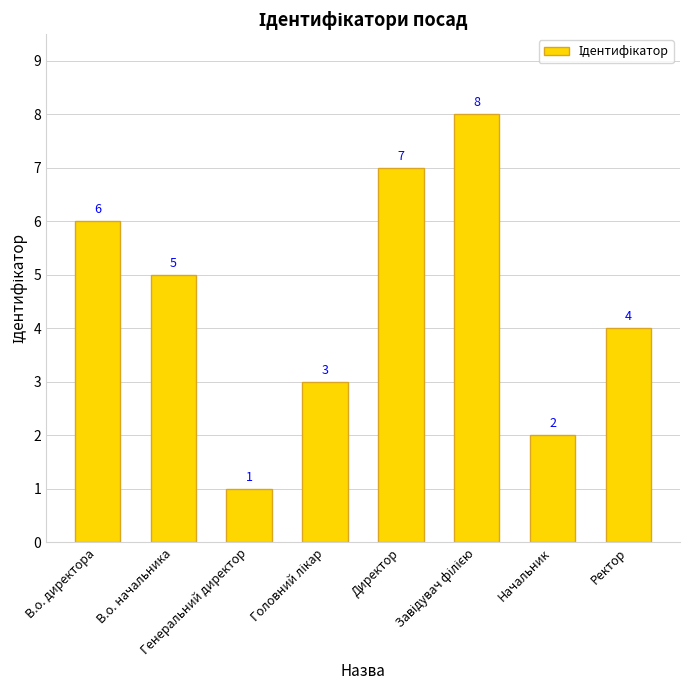

What is the maximum value shown in the chart?

8